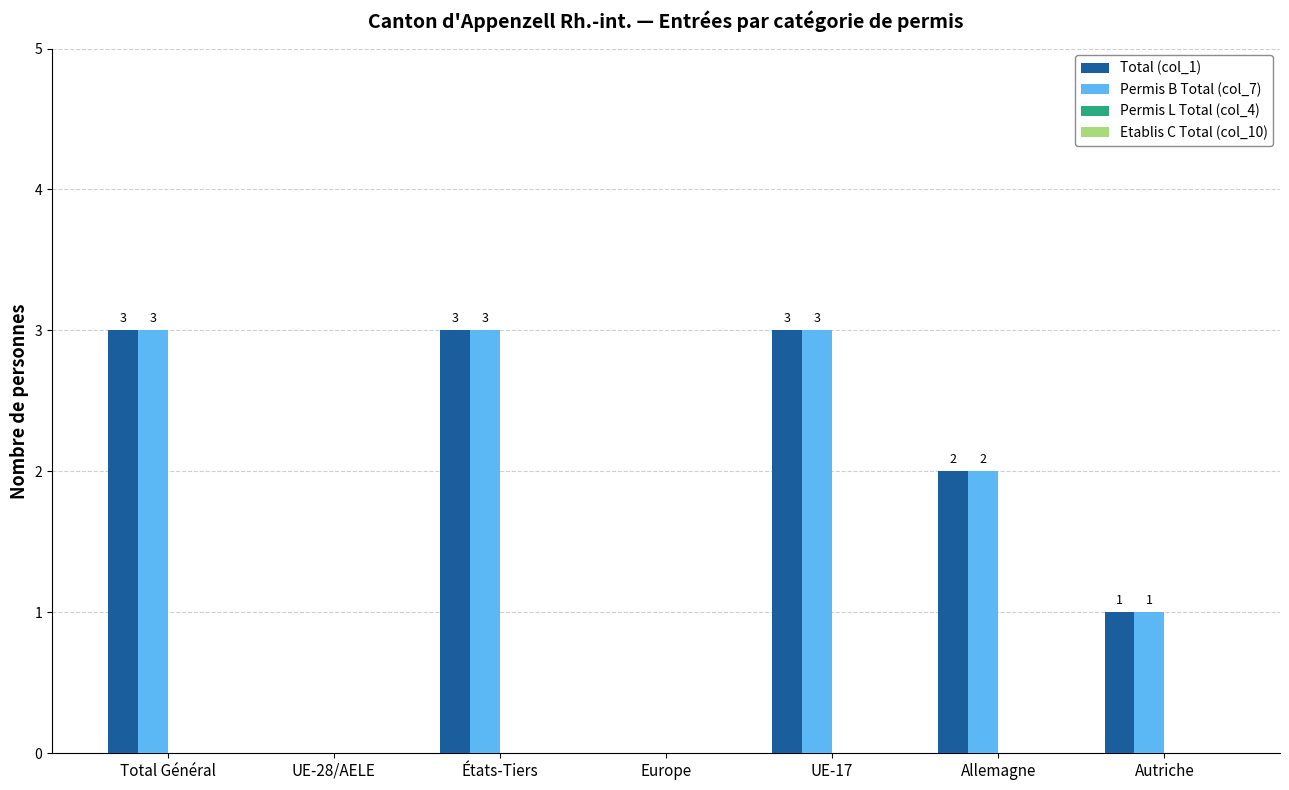

What is the sum of the Total (col_1) values at Europe and États-Tiers?

3